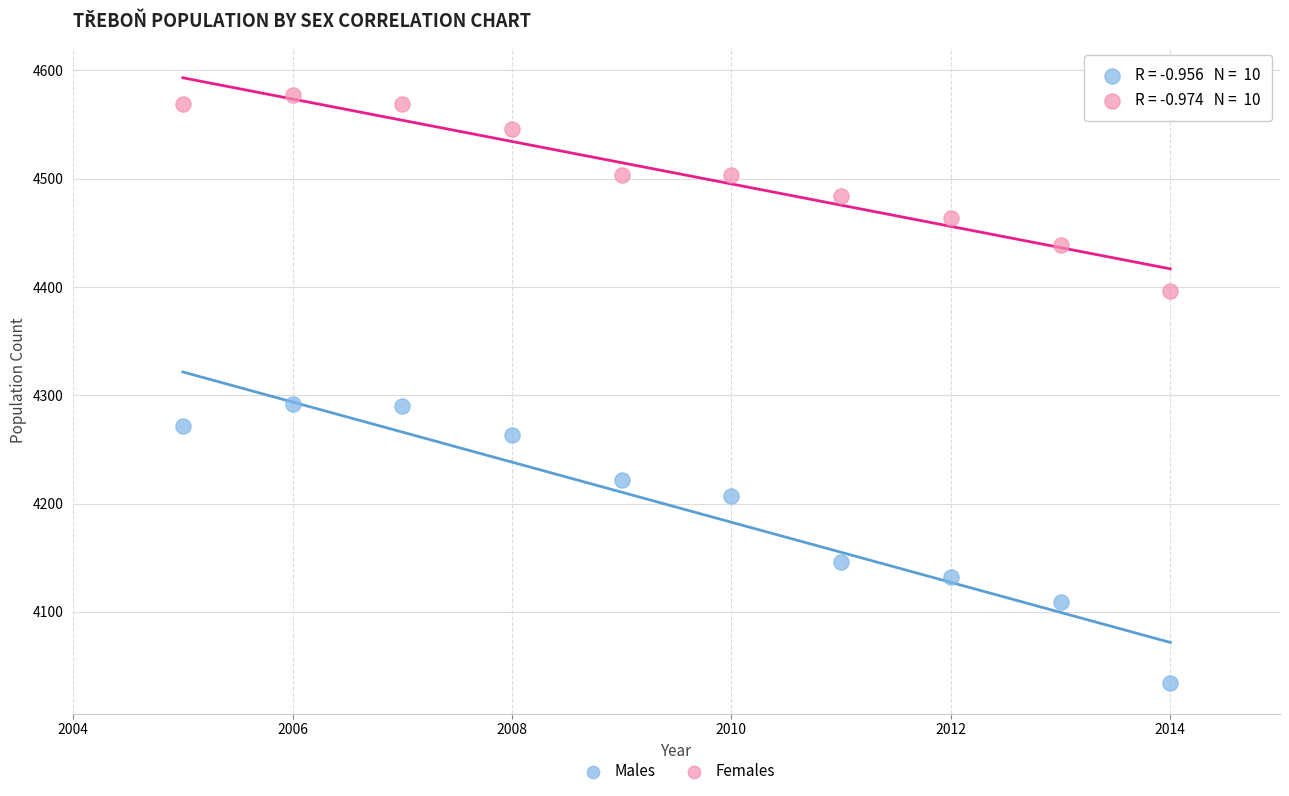

Across all data points, what is the range of X values (max minus min)?

9